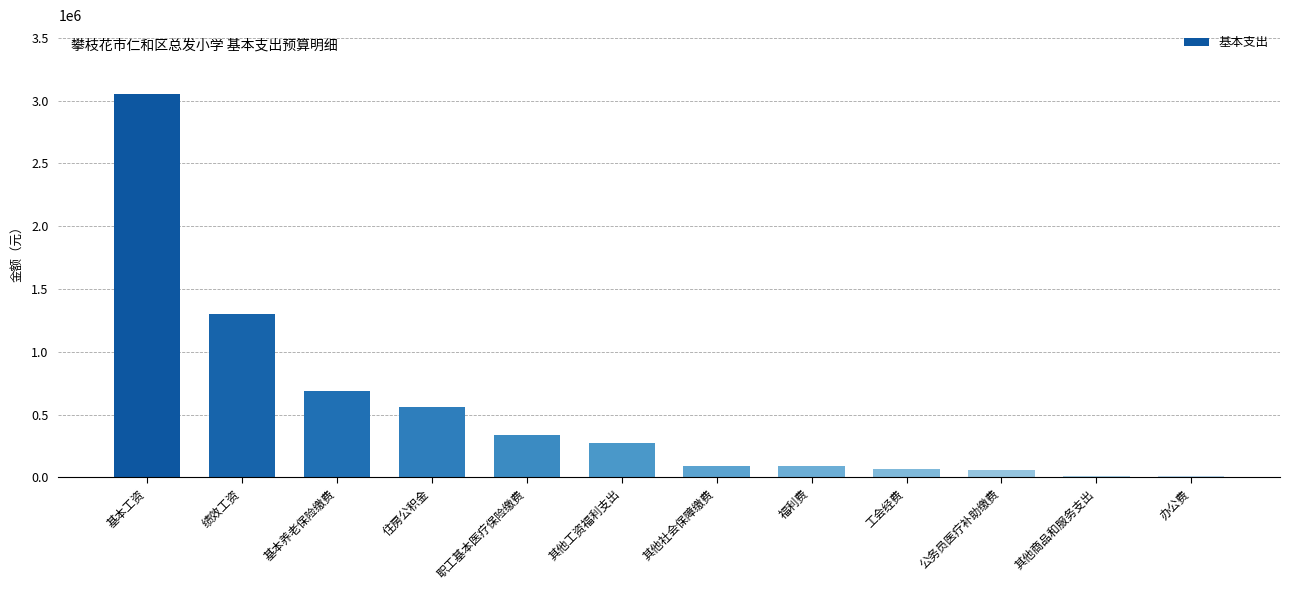

What is the change in value from 其他工资福利支出 to 其他商品和服务支出?

-262800.0